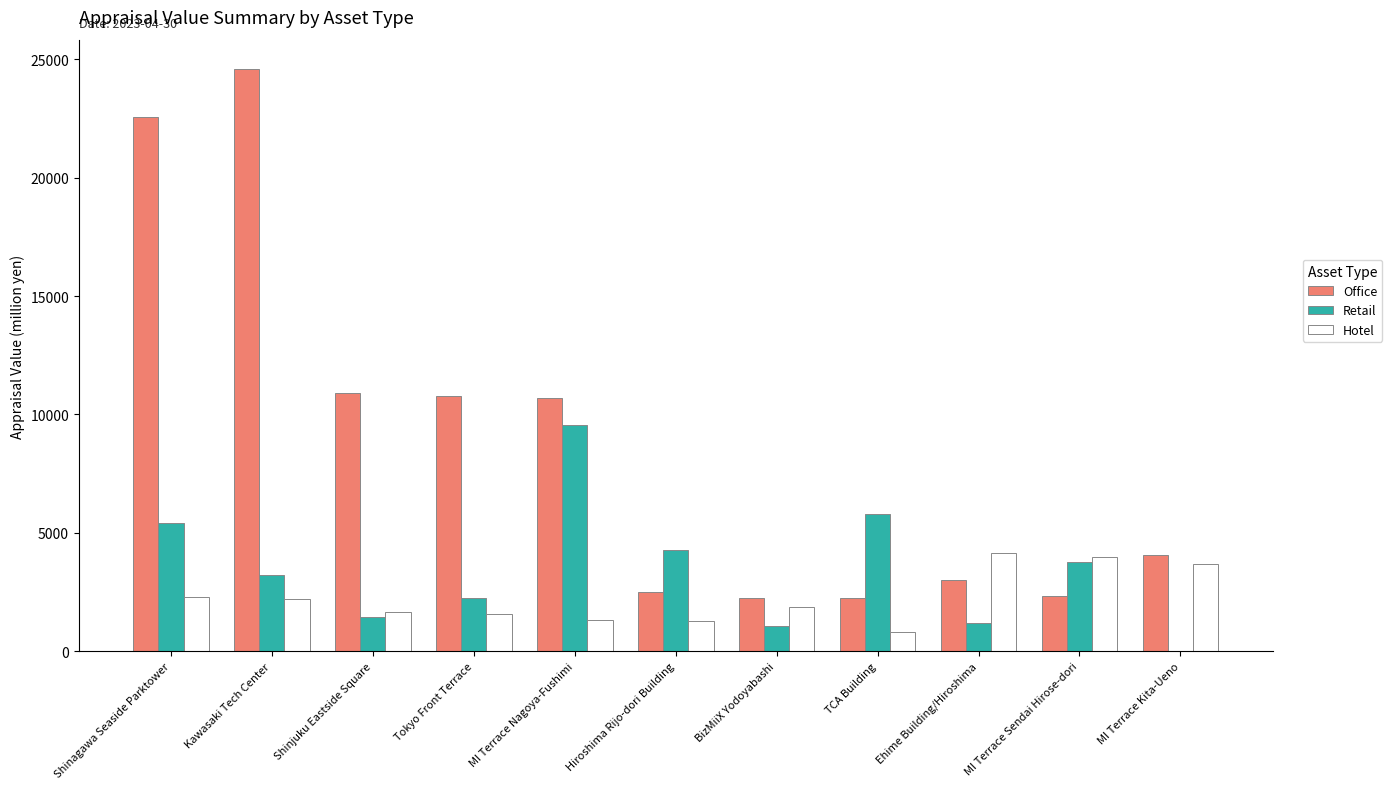

Which series has the largest total across all categories?

Office